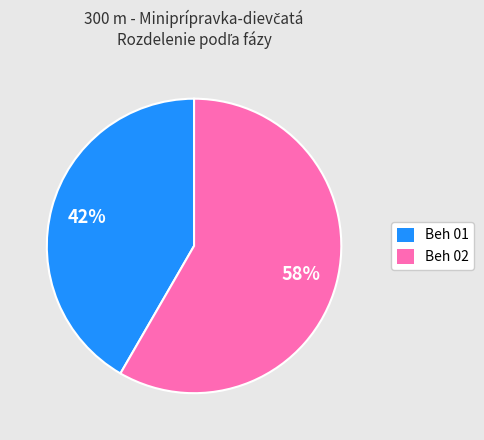

To the nearest percent, what is the average slice percentage?

50%